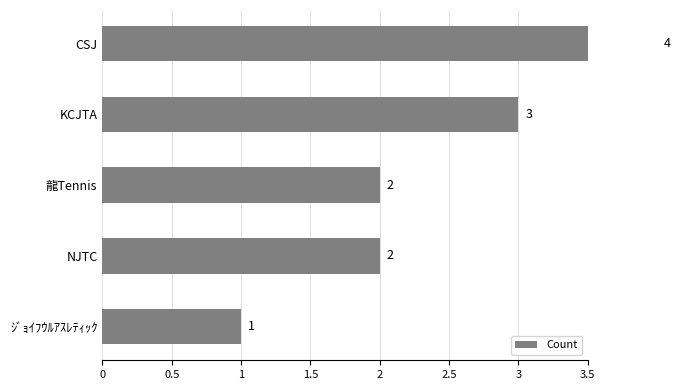

What is the approximate value at ｼﾞｮｲﾌｳﾙｱｽﾚﾃｨｯｸ?

1